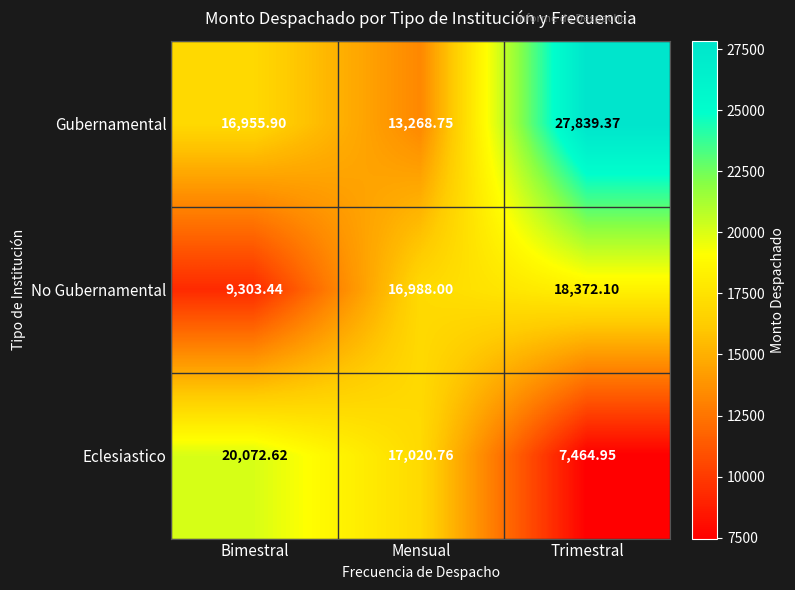

At which label does Gubernamental first exceed 16955?

Bimestral